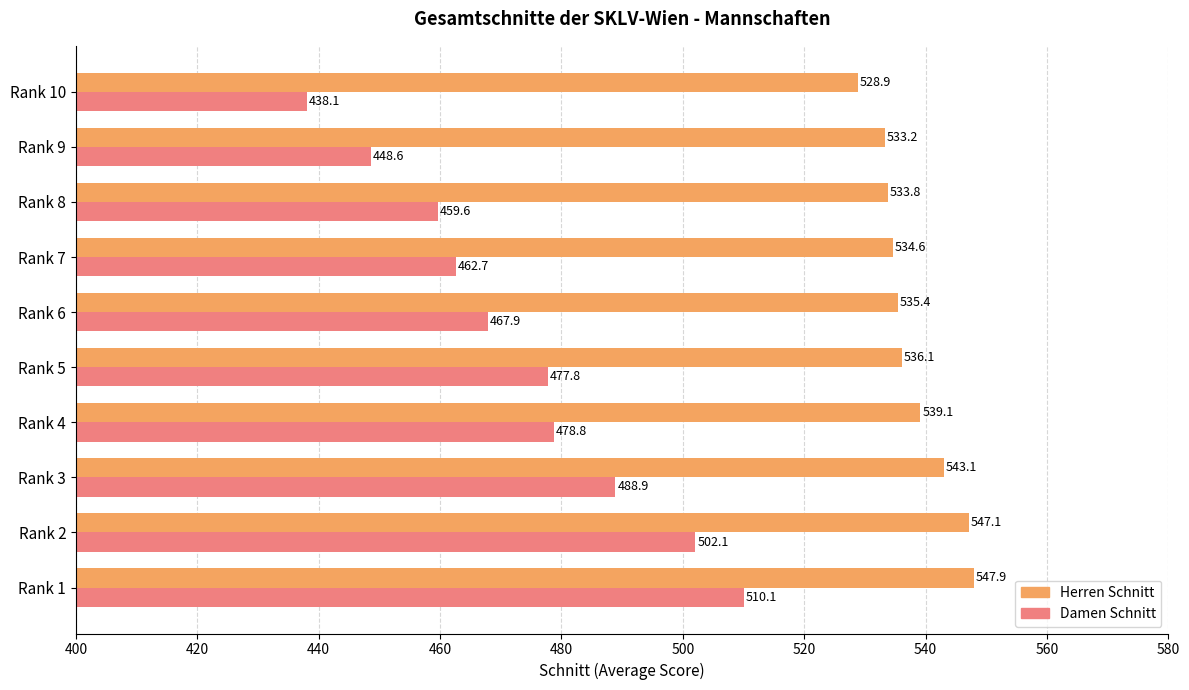

The Herren Schnitt series shows 920.6 at Rank 3. True or false?

False